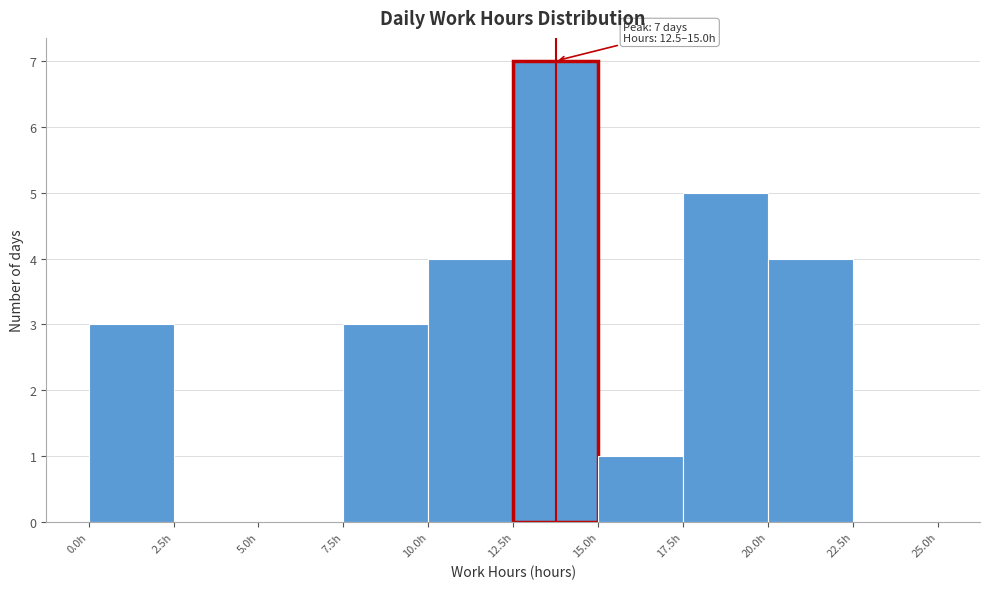

Over which range of the x-axis is the bar tallest?

12.5 to 15.0